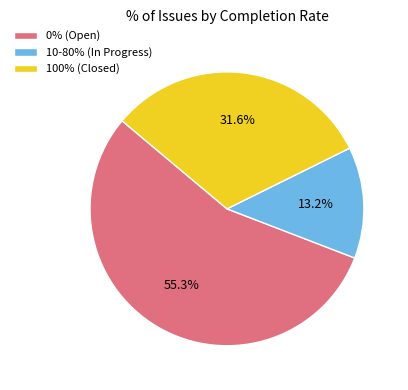

Approximately how many times larger is the value at 0% (Open) compared to 10-80% (In Progress)?

4.2